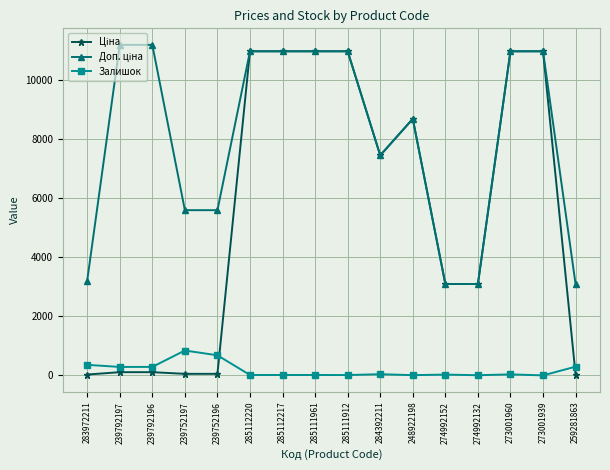

What is the greatest value displayed?

11182.0